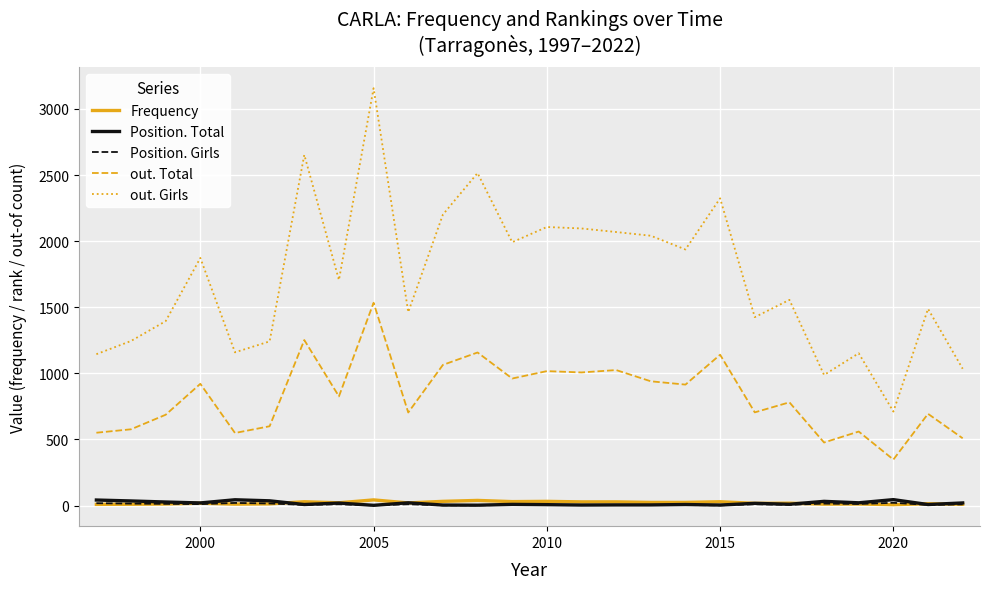

True or false: out. Total and out. Girls intersect in this chart.

False